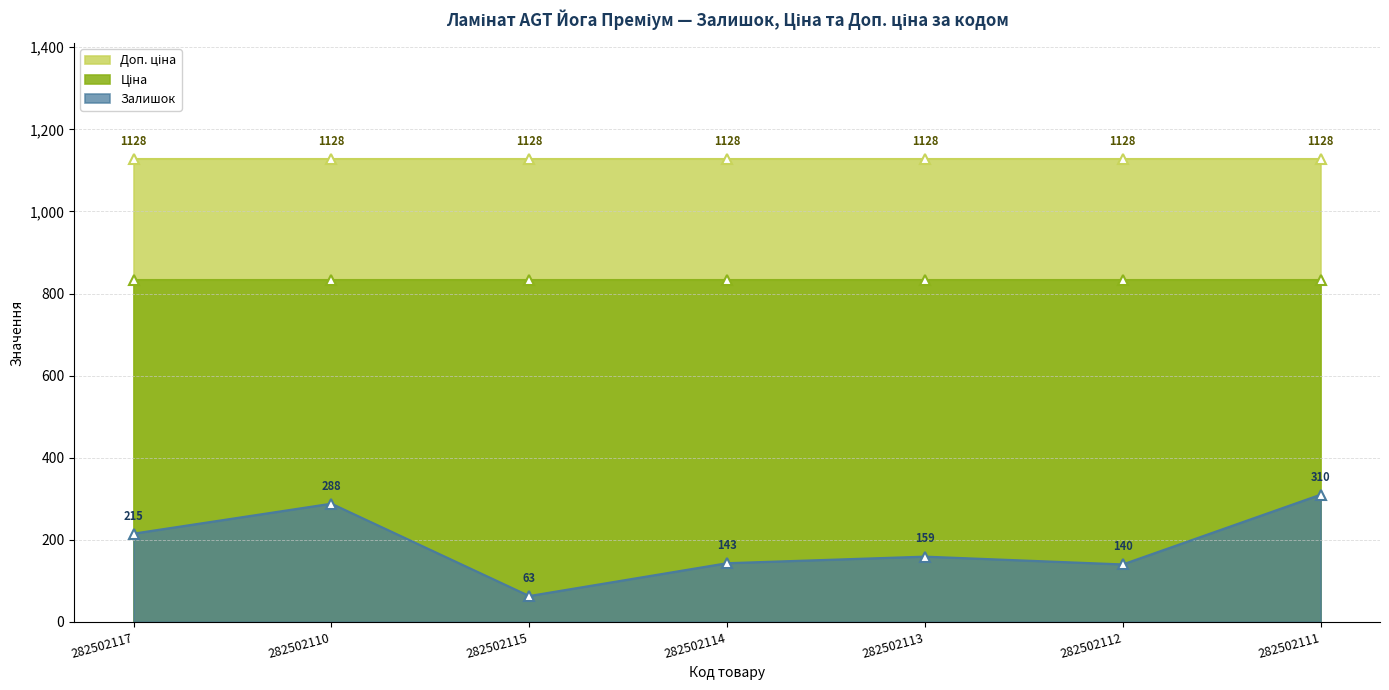

Count the number of data series in this chart.

3